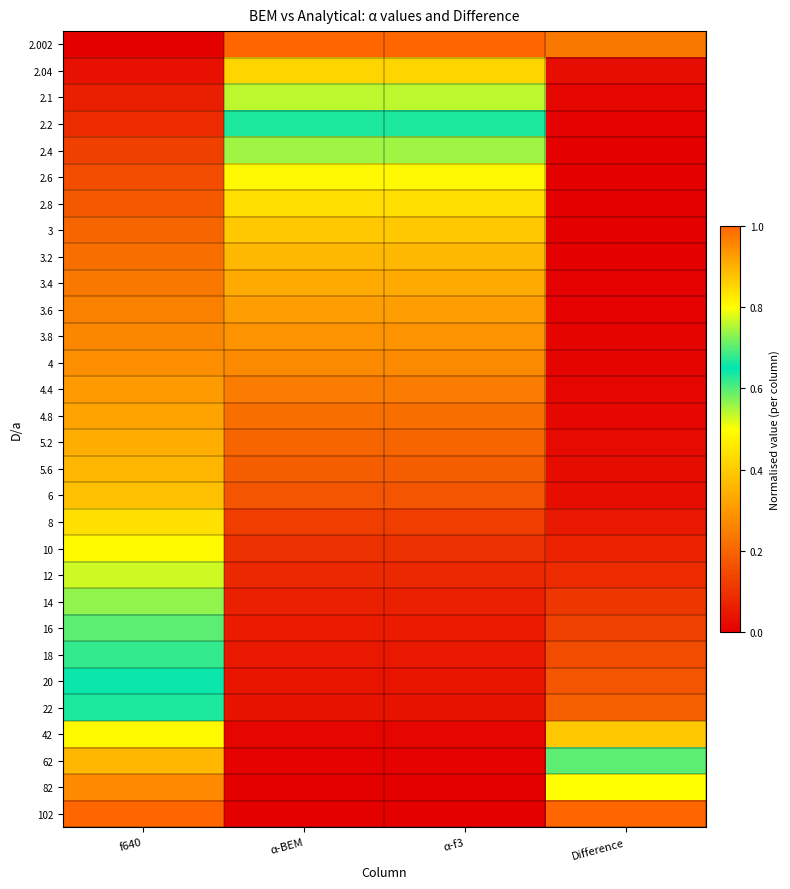

Reading left to right, extract all data points from this chart.

2.002: f640=0.0	α-BEM=1.0	α-f3=1.0	Difference=0.2
2.04: f640=0.0	α-BEM=0.9	α-f3=0.9	Difference=0.0
2.1: f640=0.1	α-BEM=0.8	α-f3=0.8	Difference=0.0
2.2: f640=0.1	α-BEM=0.7	α-f3=0.7	Difference=0.0
2.4: f640=0.1	α-BEM=0.6	α-f3=0.6	Difference=0.0
2.6: f640=0.2	α-BEM=0.5	α-f3=0.5	Difference=0.0
2.8: f640=0.2	α-BEM=0.4	α-f3=0.4	Difference=0.0
3: f640=0.2	α-BEM=0.4	α-f3=0.4	Difference=0.0
3.2: f640=0.2	α-BEM=0.4	α-f3=0.4	Difference=0.0
3.4: f640=0.2	α-BEM=0.3	α-f3=0.3	Difference=0.0
3.6: f640=0.3	α-BEM=0.3	α-f3=0.3	Difference=0.0
3.8: f640=0.3	α-BEM=0.3	α-f3=0.3	Difference=0.0
4: f640=0.3	α-BEM=0.3	α-f3=0.3	Difference=0.0
4.4: f640=0.3	α-BEM=0.2	α-f3=0.2	Difference=0.0
4.8: f640=0.3	α-BEM=0.2	α-f3=0.2	Difference=0.0
5.2: f640=0.3	α-BEM=0.2	α-f3=0.2	Difference=0.0
5.6: f640=0.4	α-BEM=0.2	α-f3=0.2	Difference=0.0
6: f640=0.4	α-BEM=0.2	α-f3=0.2	Difference=0.0
8: f640=0.4	α-BEM=0.1	α-f3=0.1	Difference=0.0
10: f640=0.5	α-BEM=0.1	α-f3=0.1	Difference=0.1
12: f640=0.5	α-BEM=0.1	α-f3=0.1	Difference=0.1
14: f640=0.6	α-BEM=0.1	α-f3=0.1	Difference=0.1
16: f640=0.6	α-BEM=0.1	α-f3=0.1	Difference=0.1
18: f640=0.6	α-BEM=0.0	α-f3=0.0	Difference=0.1
20: f640=0.6	α-BEM=0.0	α-f3=0.0	Difference=0.2
22: f640=0.7	α-BEM=0.0	α-f3=0.0	Difference=0.2
42: f640=0.8	α-BEM=0.0	α-f3=0.0	Difference=0.4
62: f640=0.9	α-BEM=0.0	α-f3=0.0	Difference=0.6
82: f640=1.0	α-BEM=0.0	α-f3=0.0	Difference=0.8
102: f640=1.0	α-BEM=0.0	α-f3=0.0	Difference=1.0